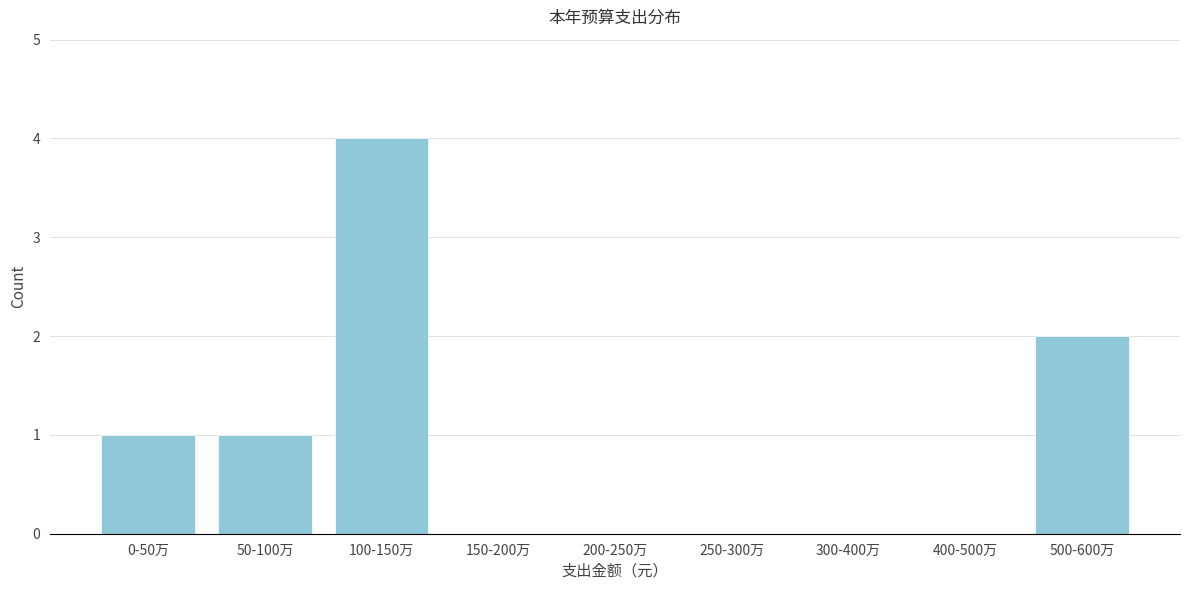

Reading left to right, extract all data points from this chart.

0-50万=1	50-100万=1	100-150万=4	150-200万=0	200-250万=0	250-300万=0	300-400万=0	400-500万=0	500-600万=2